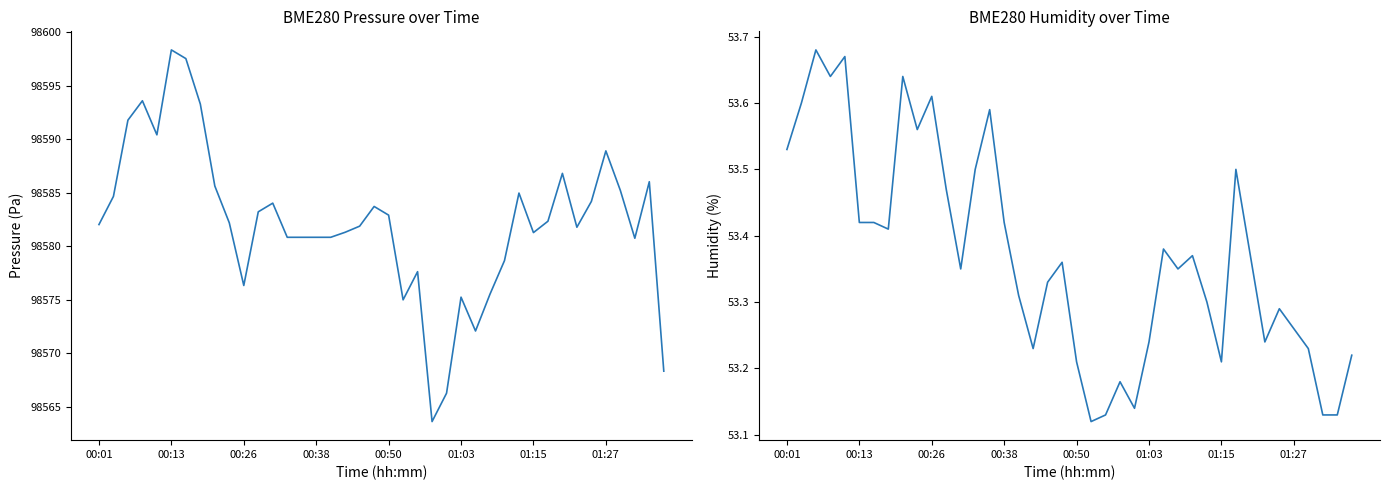

What is the difference between the second highest and minimum values in the BME280_pressure series?

33.9